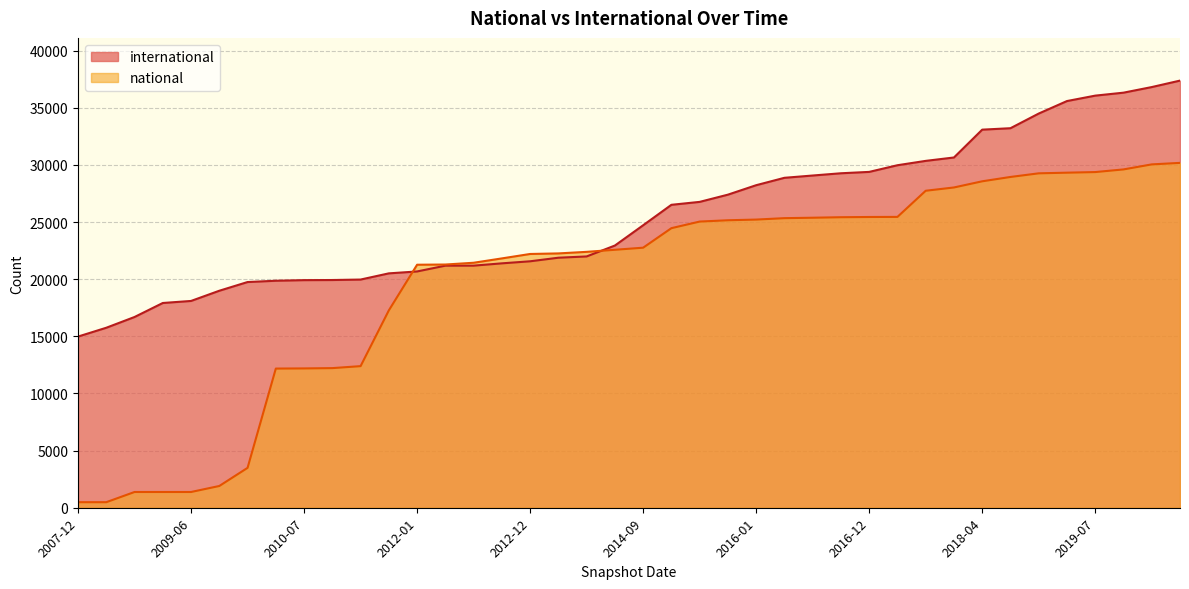

What is the difference between the national values at 2013-05-21 and 2009-09-25?

20487